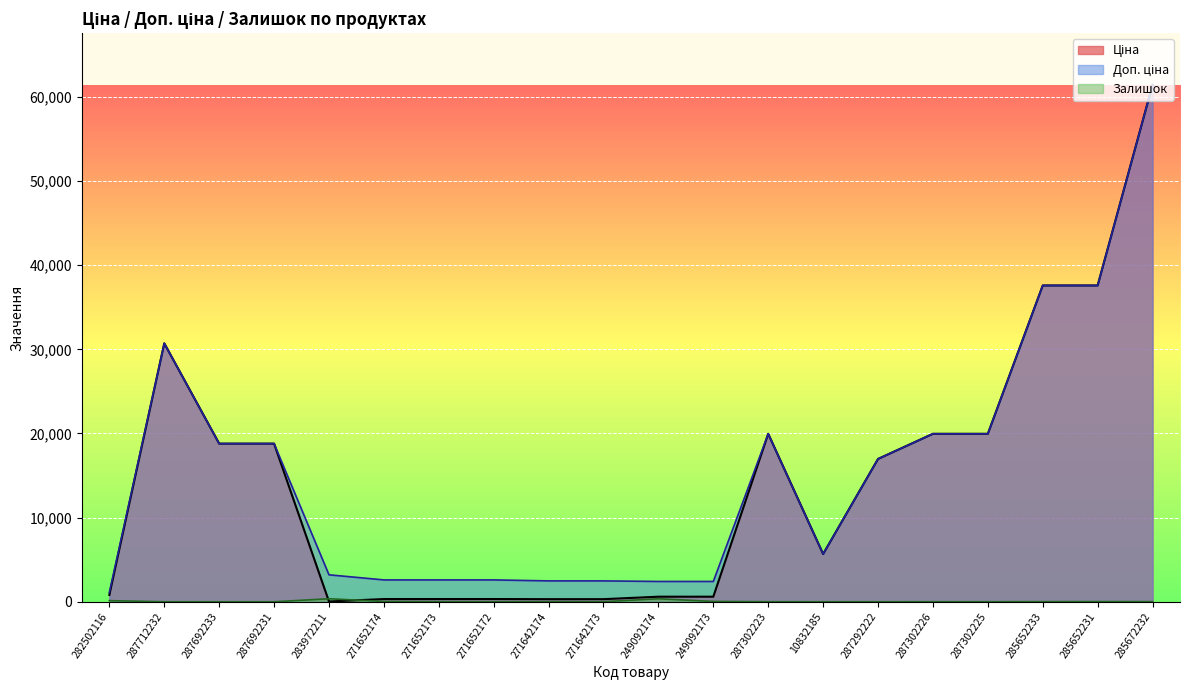

What is the sum of the Залишок values at 282502116 and 271642174?

149.0